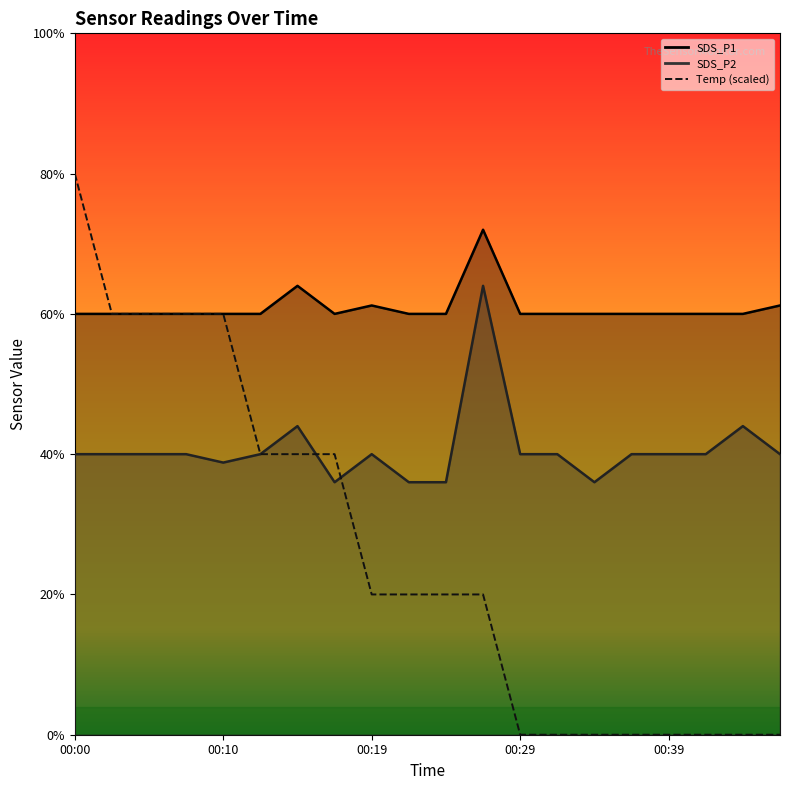

How many interior local peaks does the SDS_P2 series have?

4